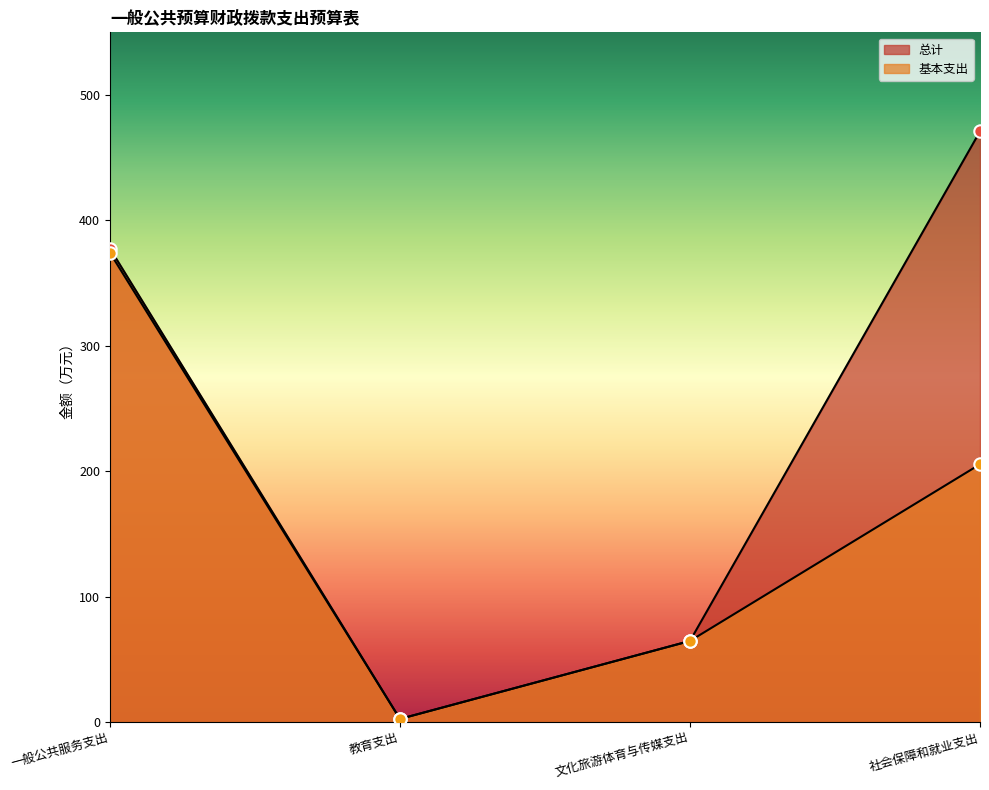

What are all the series names shown in the legend?

总计, 基本支出